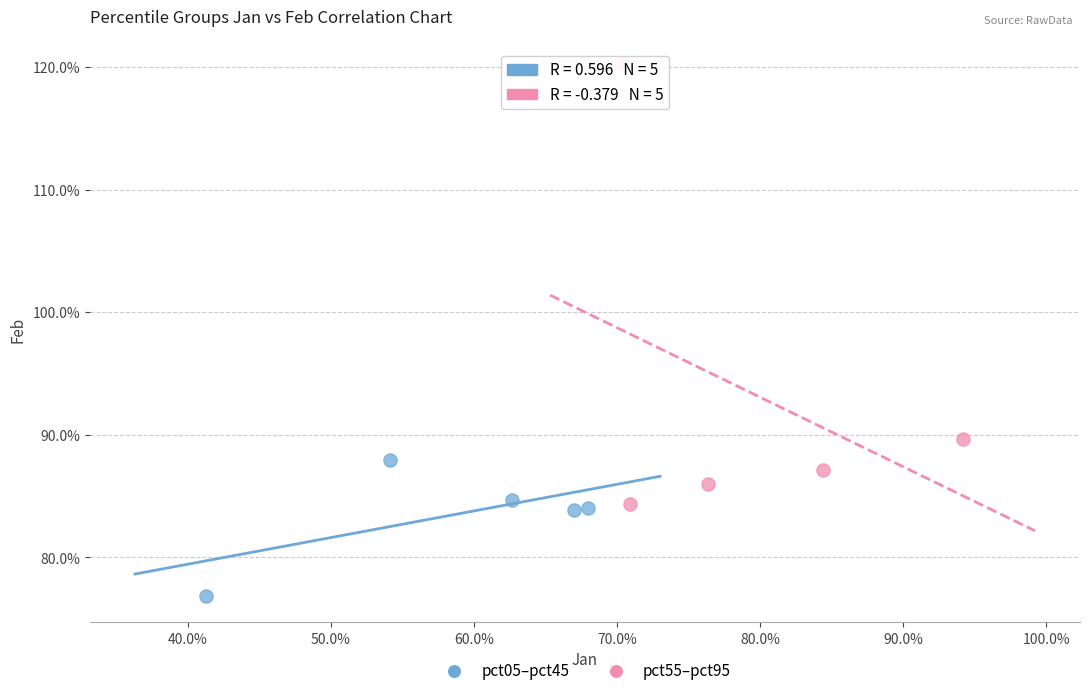

What are all the series names shown in the legend?

pct05–pct45, pct55–pct95